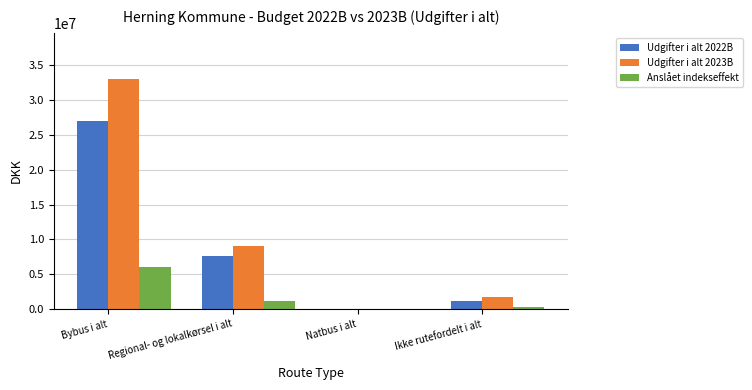

What are all the series names shown in the legend?

Udgifter i alt 2022B, Udgifter i alt 2023B, Anslået indekseffekt